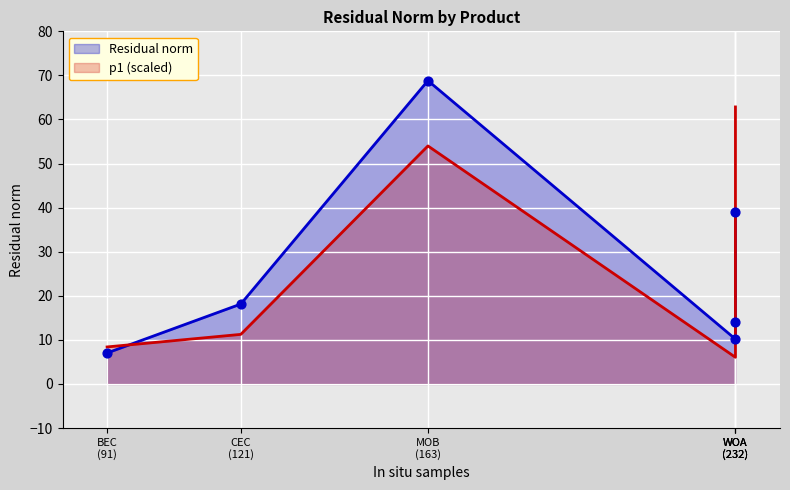

What is the change in value from BEC to WOA?

+31.9